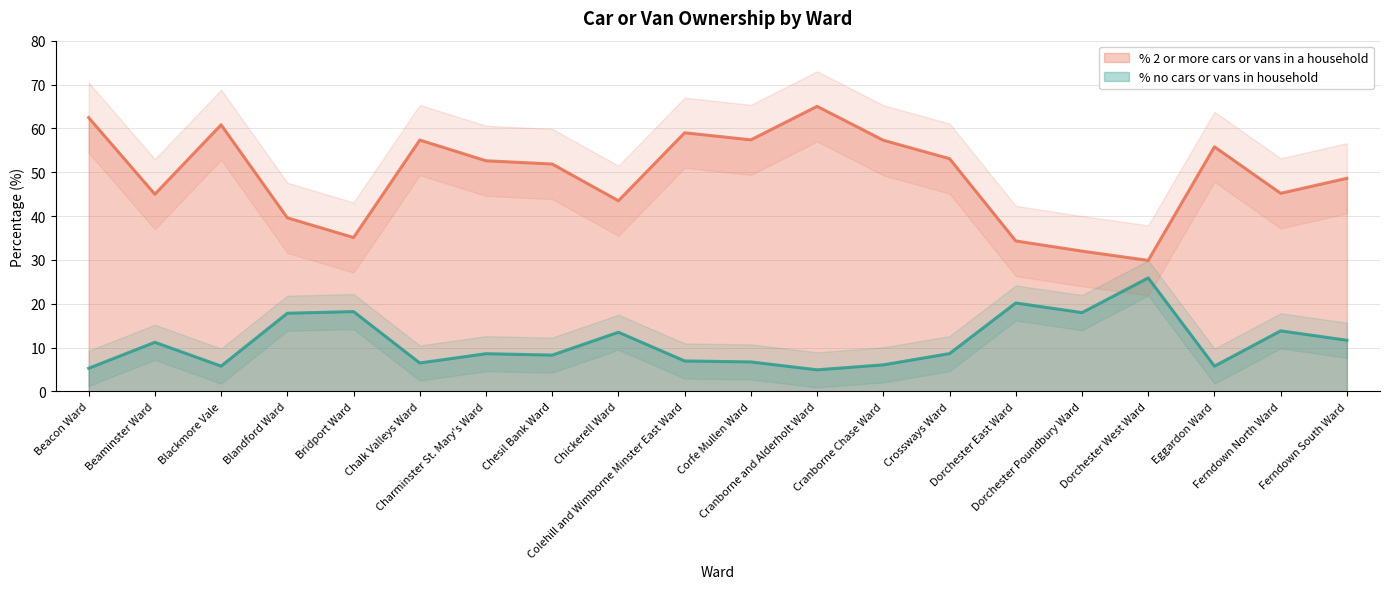

Which label corresponds to the largest value in the chart?

Cranborne and Alderholt Ward